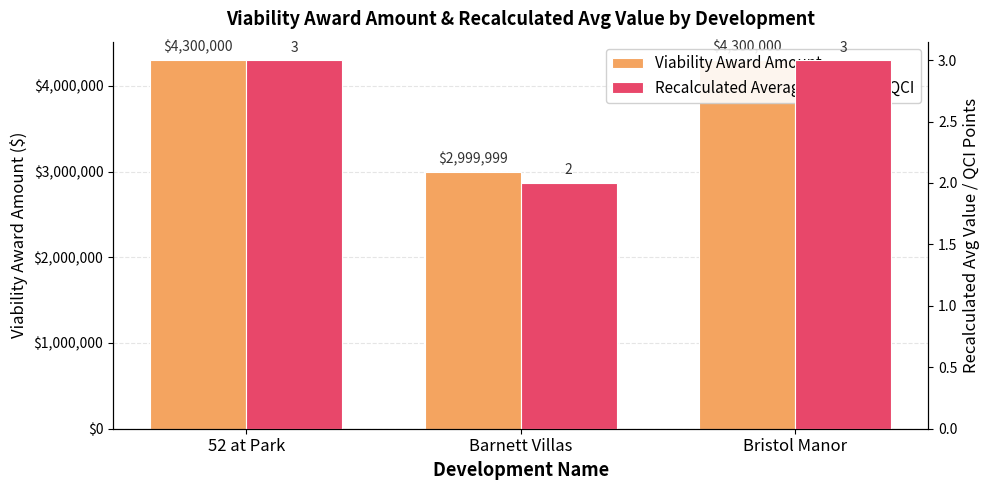

Read the Viability Award Amount value at Bristol Manor.

4300000